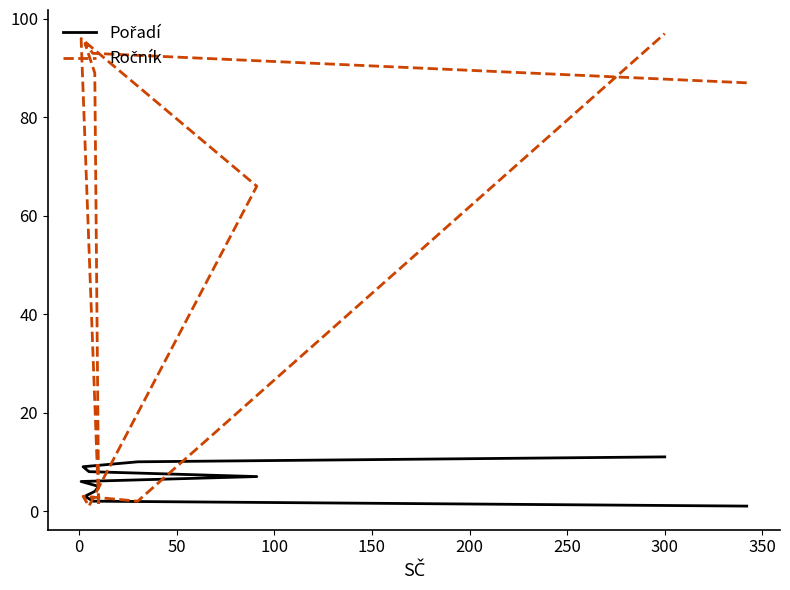

What is the difference between the maximum and minimum values in the Ročník series?

96